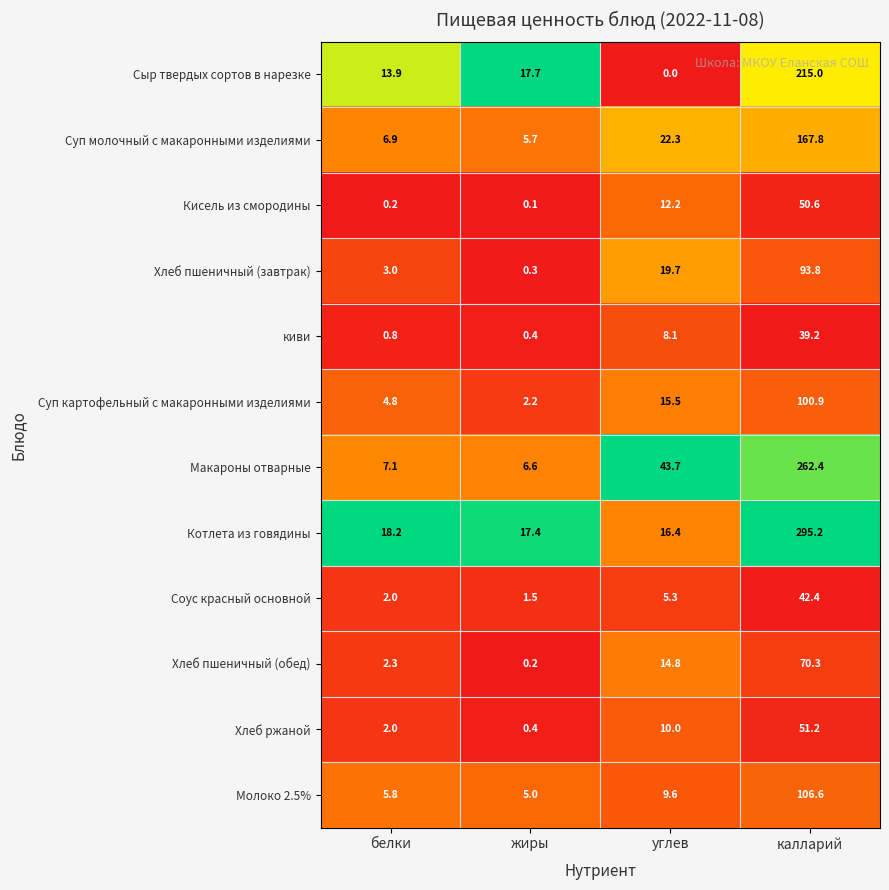

Which series has the largest total across all categories?

Котлета из говядины